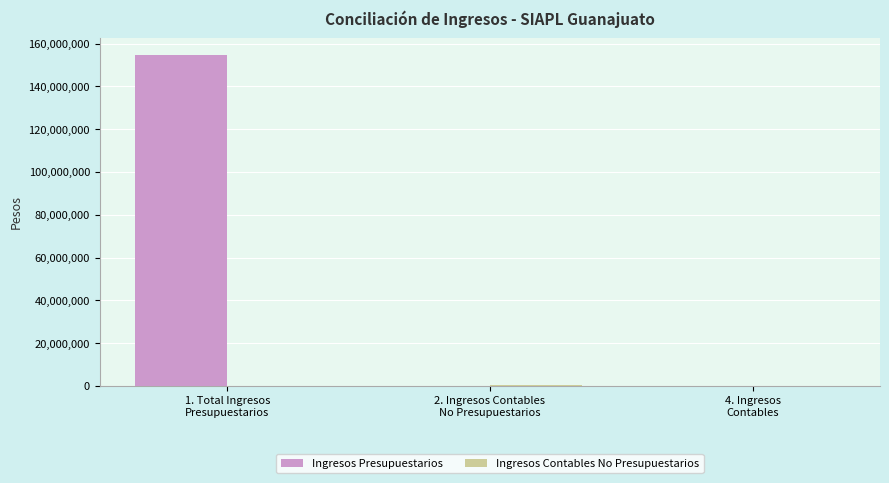

Which series has the largest total across all categories?

Ingresos Presupuestarios